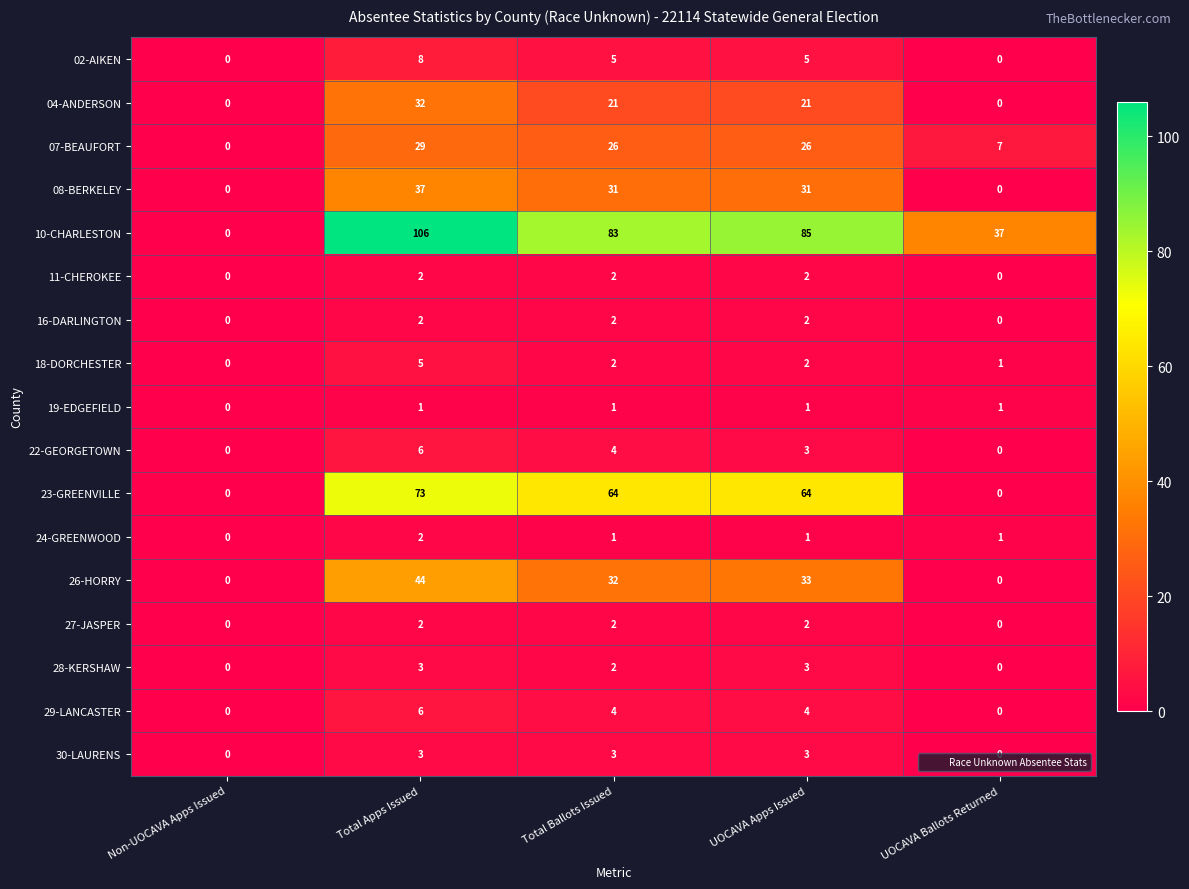

What is the spread (max minus min) of values at UOCAVA Ballots Returned?

37